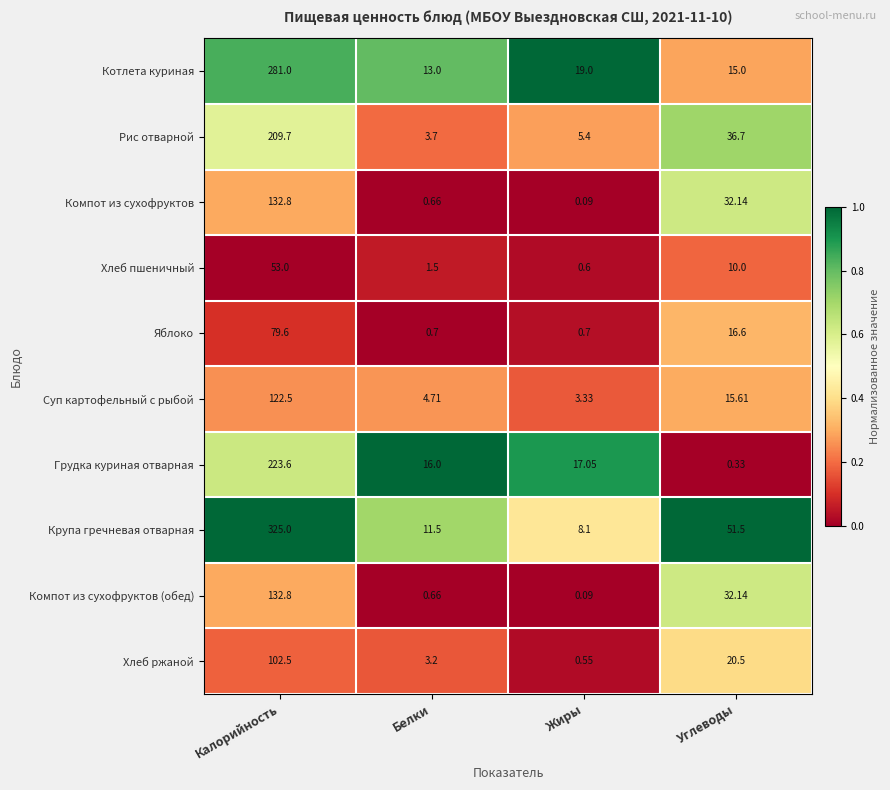

Is the value of Компот из сухофруктов at Калорийность greater than the value of Грудка куриная отварная at Белки?

Yes